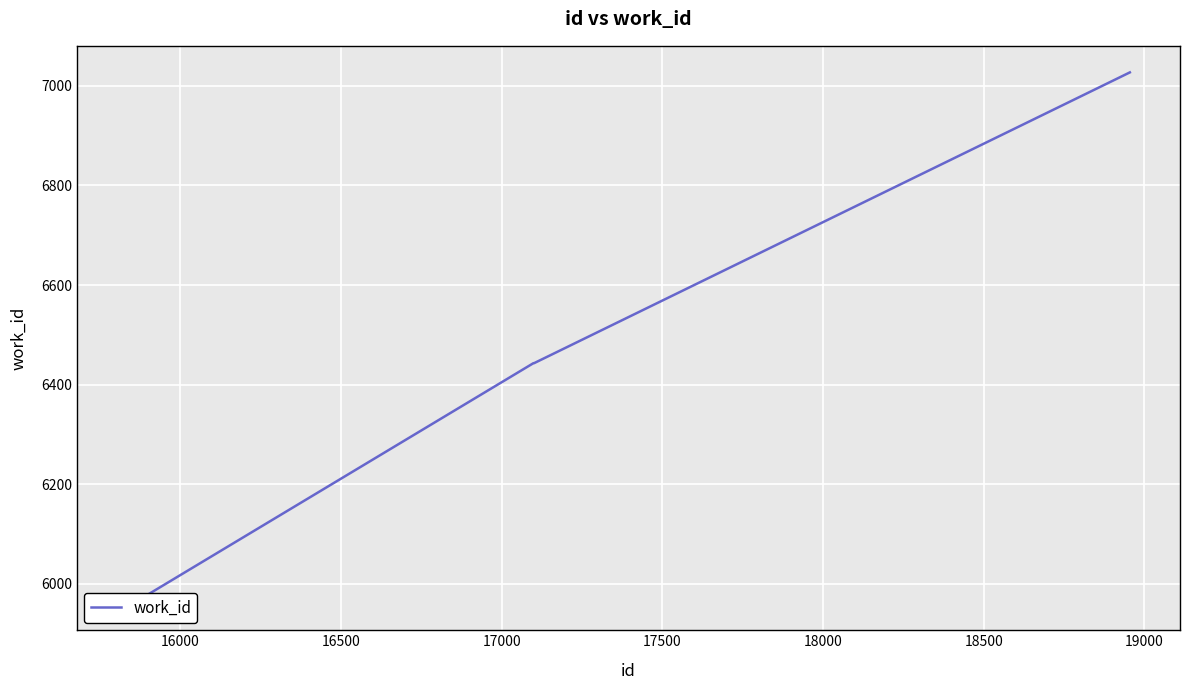

What is the ratio of the value at 17000 to the value at 16500?

1.0